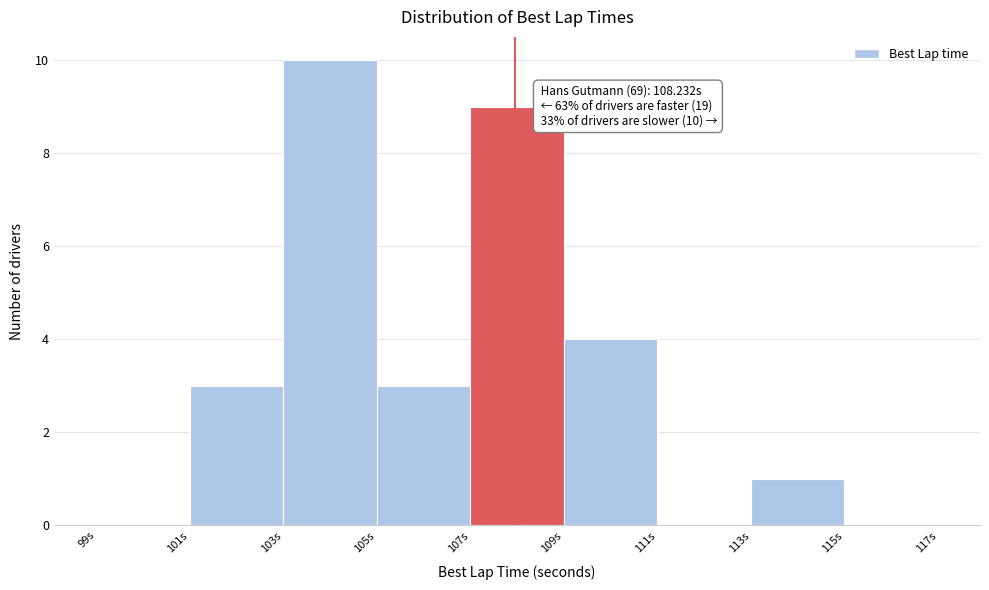

Reading right to left, list all the values displayed in this chart.

115s=0	113s=1	111s=0	109s=4	107s=9	105s=3	103s=10	101s=3	99s=0